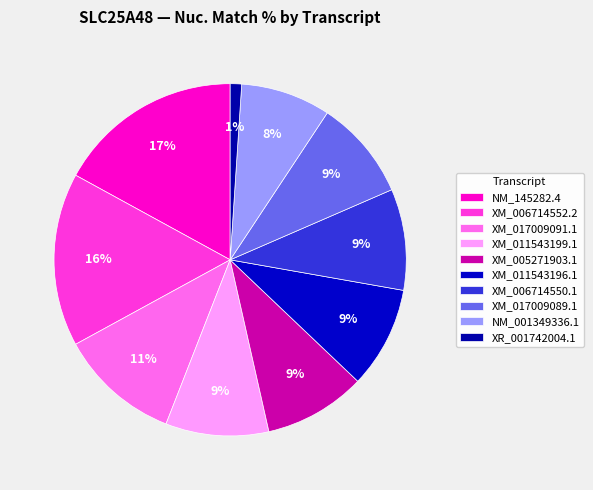

Approximately how many times larger is the value at NM_145282.4 compared to XM_005271903.1?

1.8